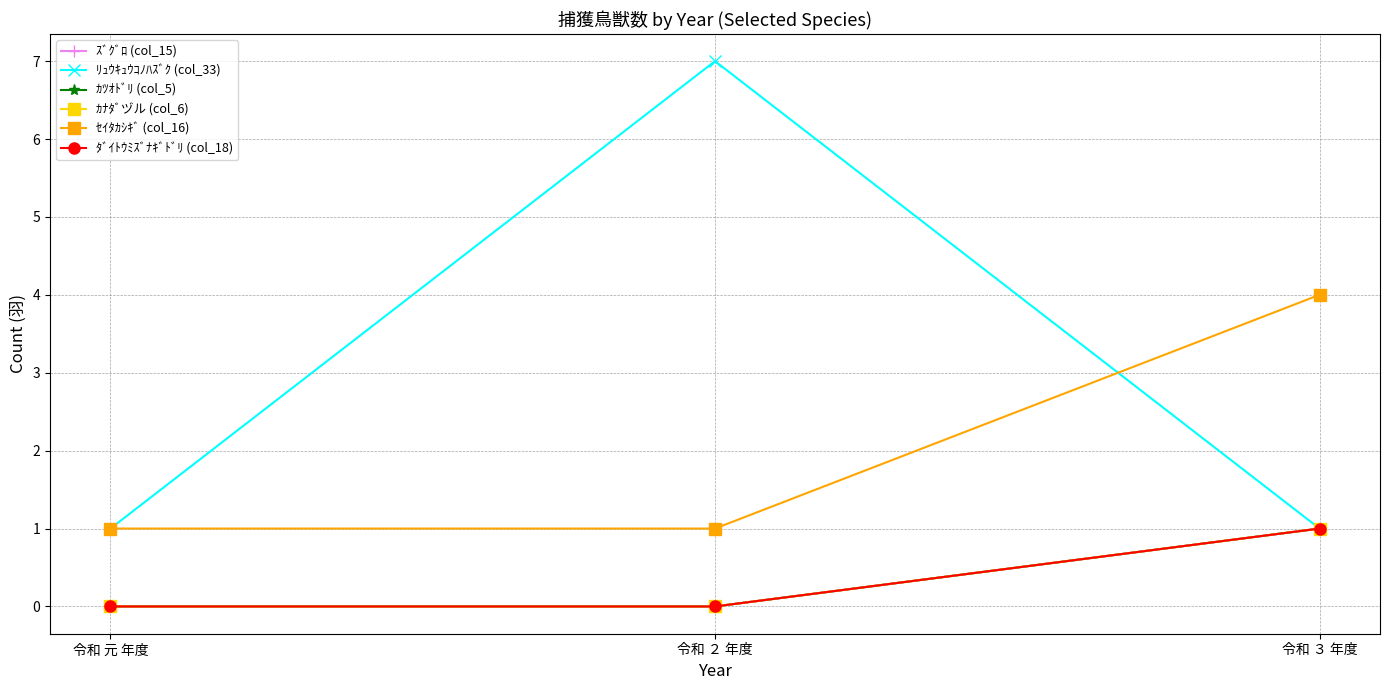

At 令和 ２ 年度, list the series in order from smallest to largest.

ｽﾞｸﾞﾛ (col_15), ｶﾂｵﾄﾞﾘ (col_5), ｶﾅﾀﾞヅル (col_6), ﾀﾞｲﾄｳﾐｽﾞﾅｷﾞﾄﾞﾘ (col_18), ｾｲﾀｶｼｷﾞ (col_16), ﾘｭｳｷｭｳｺﾉﾊｽﾞｸ (col_33)